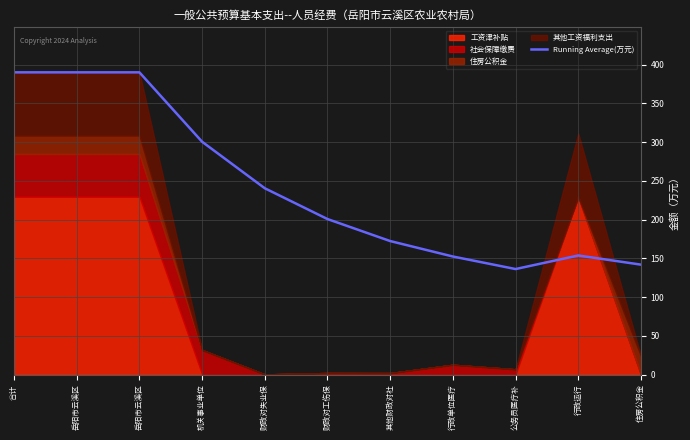

True or false: the data shows 68.9 at 行政运行.

False